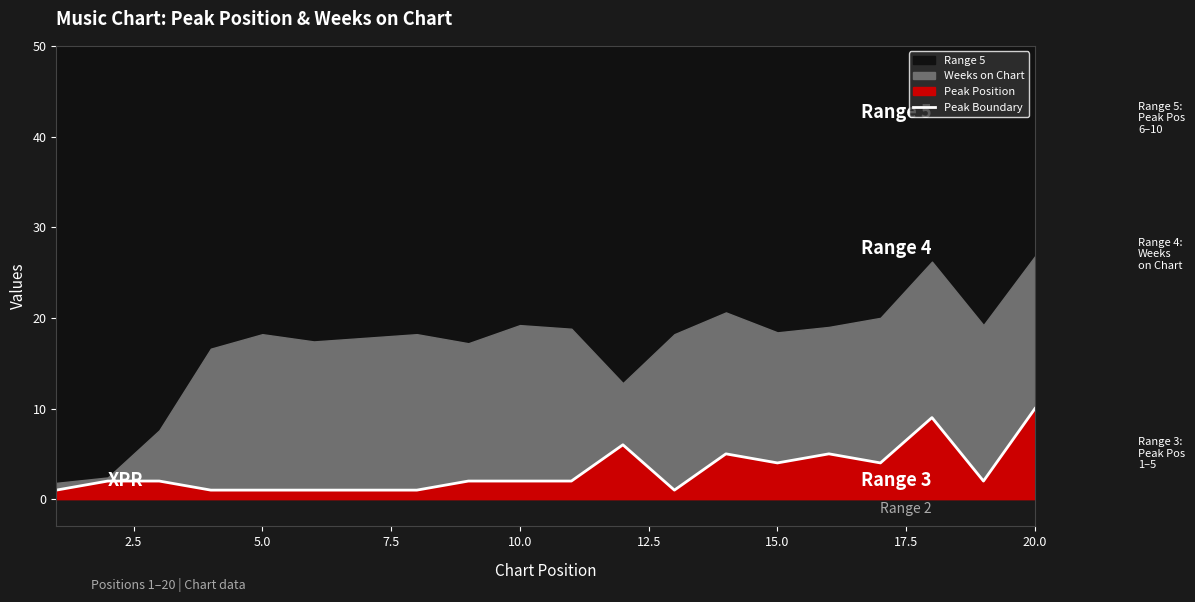

How many lines are shown in the chart?

1